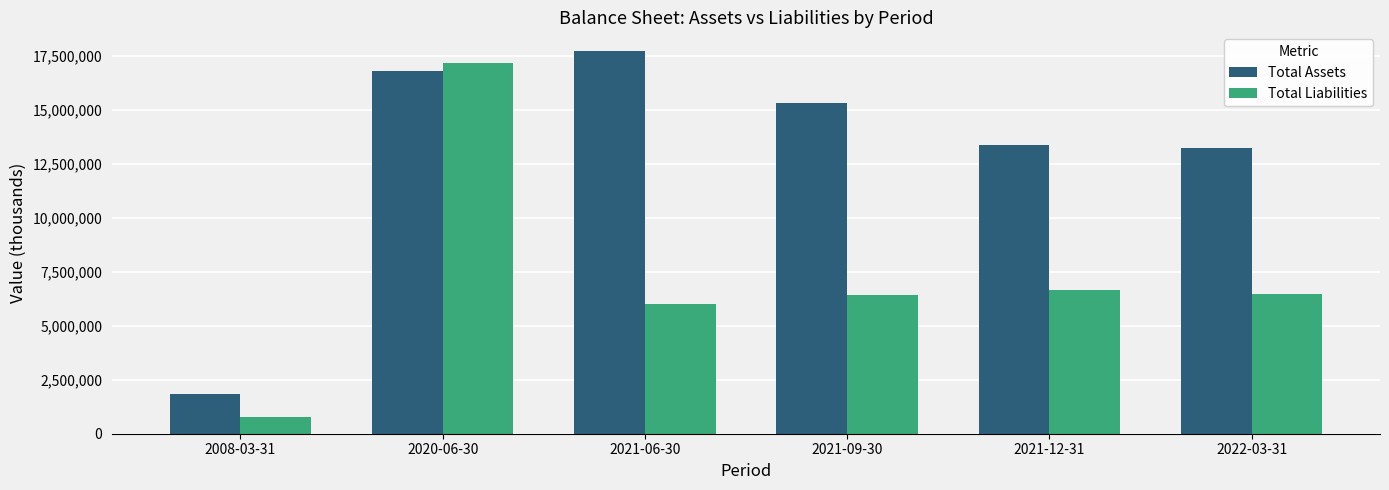

What is the difference between the second highest and second lowest values in the Total Assets series?

3537791